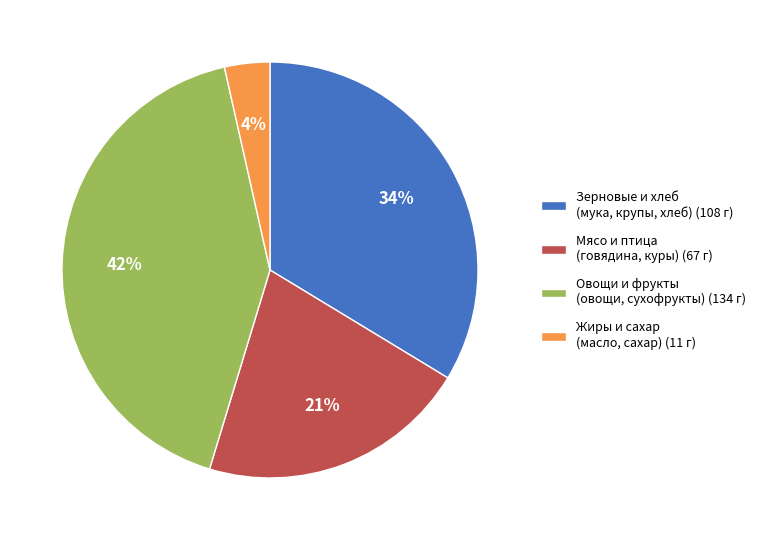

What is the smallest slice in the pie chart?

Жиры и сахар (масло, сахар) (11 г)